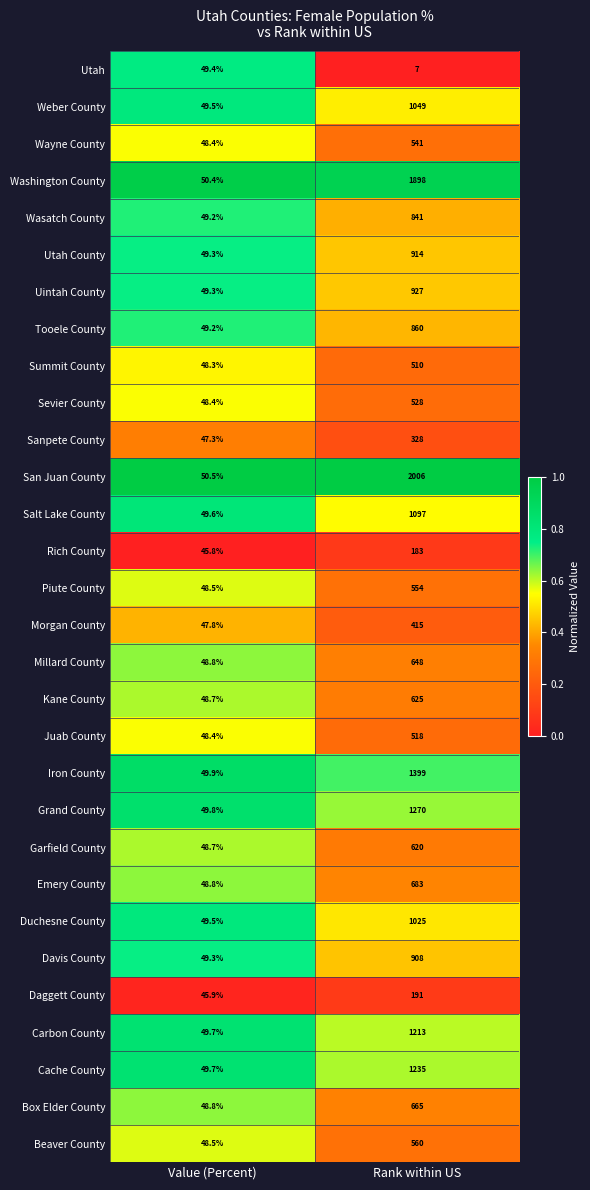

List the series in order of their peak value, lowest first.

Utah, Rich County, Daggett County, Sanpete County, Morgan County, Summit County, Juab County, Sevier County, Wayne County, Piute County, Beaver County, Garfield County, Kane County, Millard County, Box Elder County, Emery County, Wasatch County, Tooele County, Davis County, Utah County, Uintah County, Duchesne County, Weber County, Salt Lake County, Carbon County, Cache County, Grand County, Iron County, Washington County, San Juan County